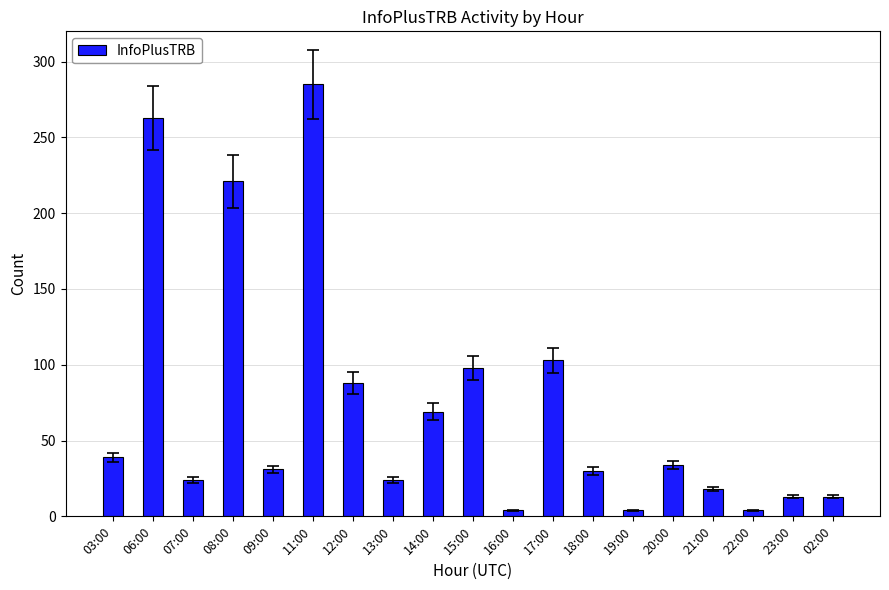

Is it true that the value at 07:00 is 42?

False